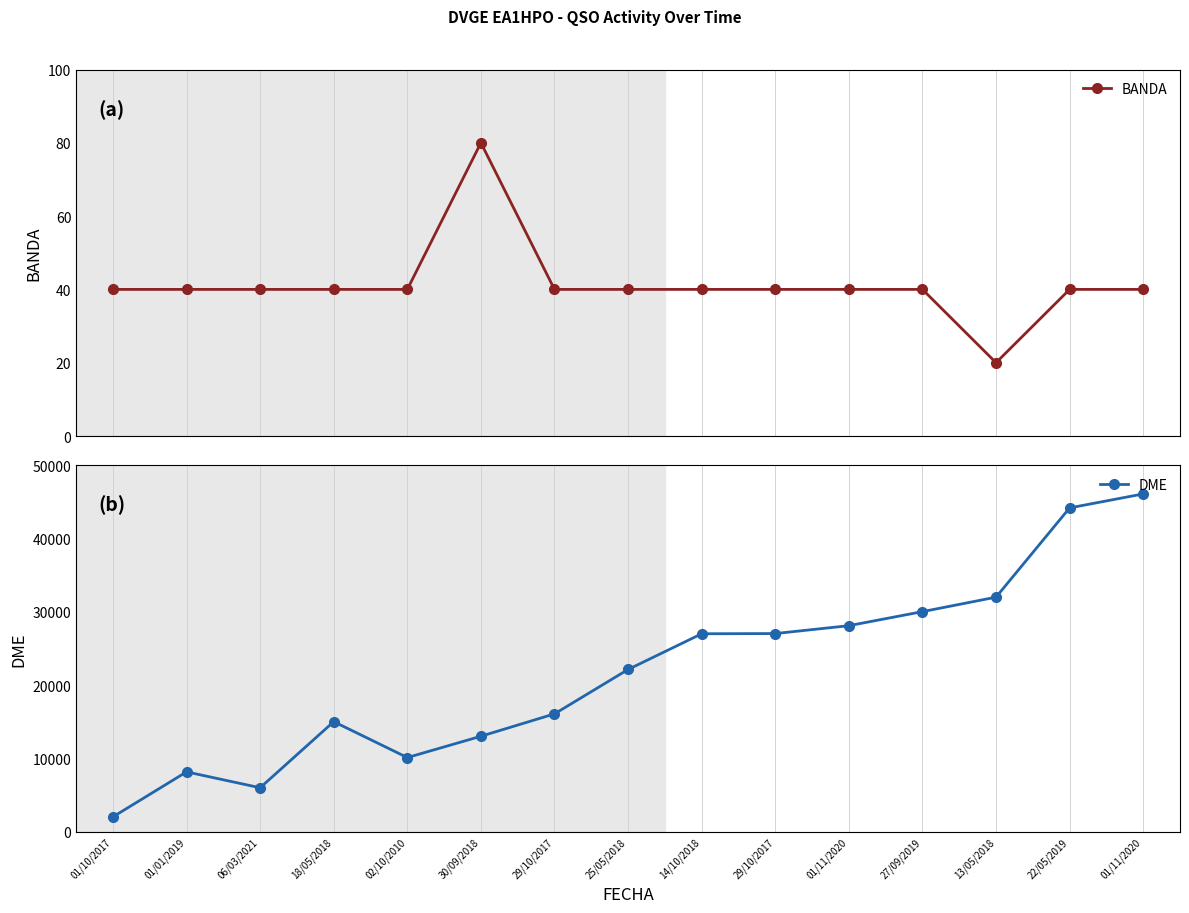

What is the label of the 15th point from the left?

01/11/2020